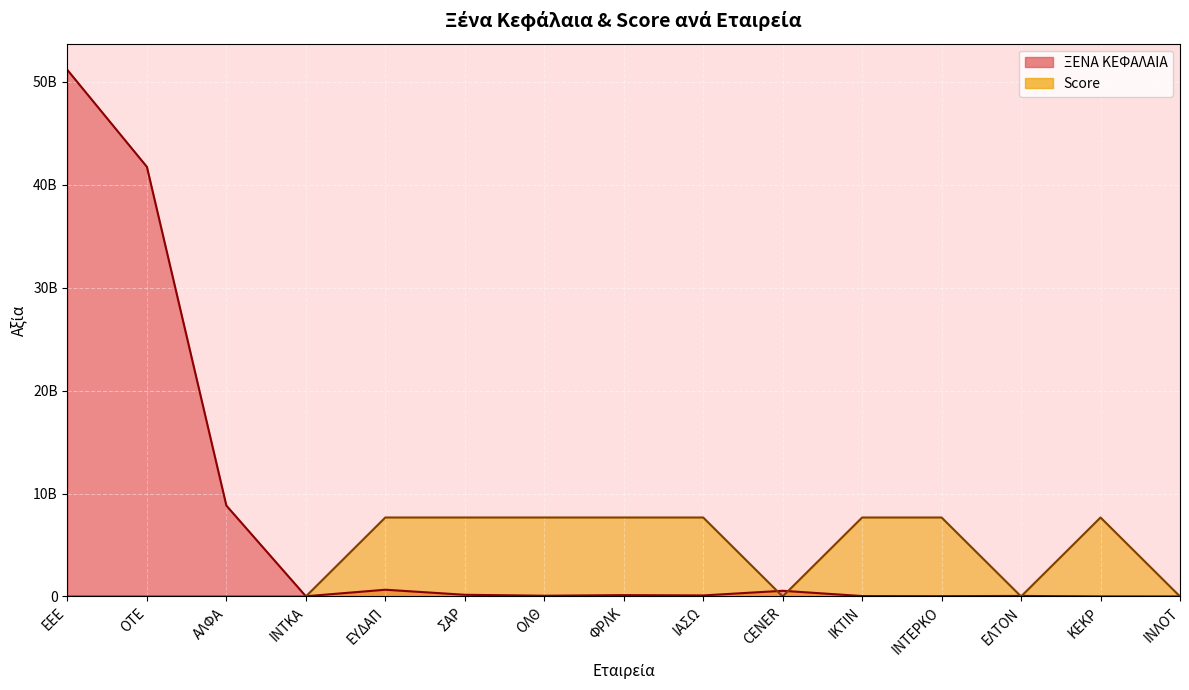

Where is the first local maximum for Score?

ΚΕΚΡ